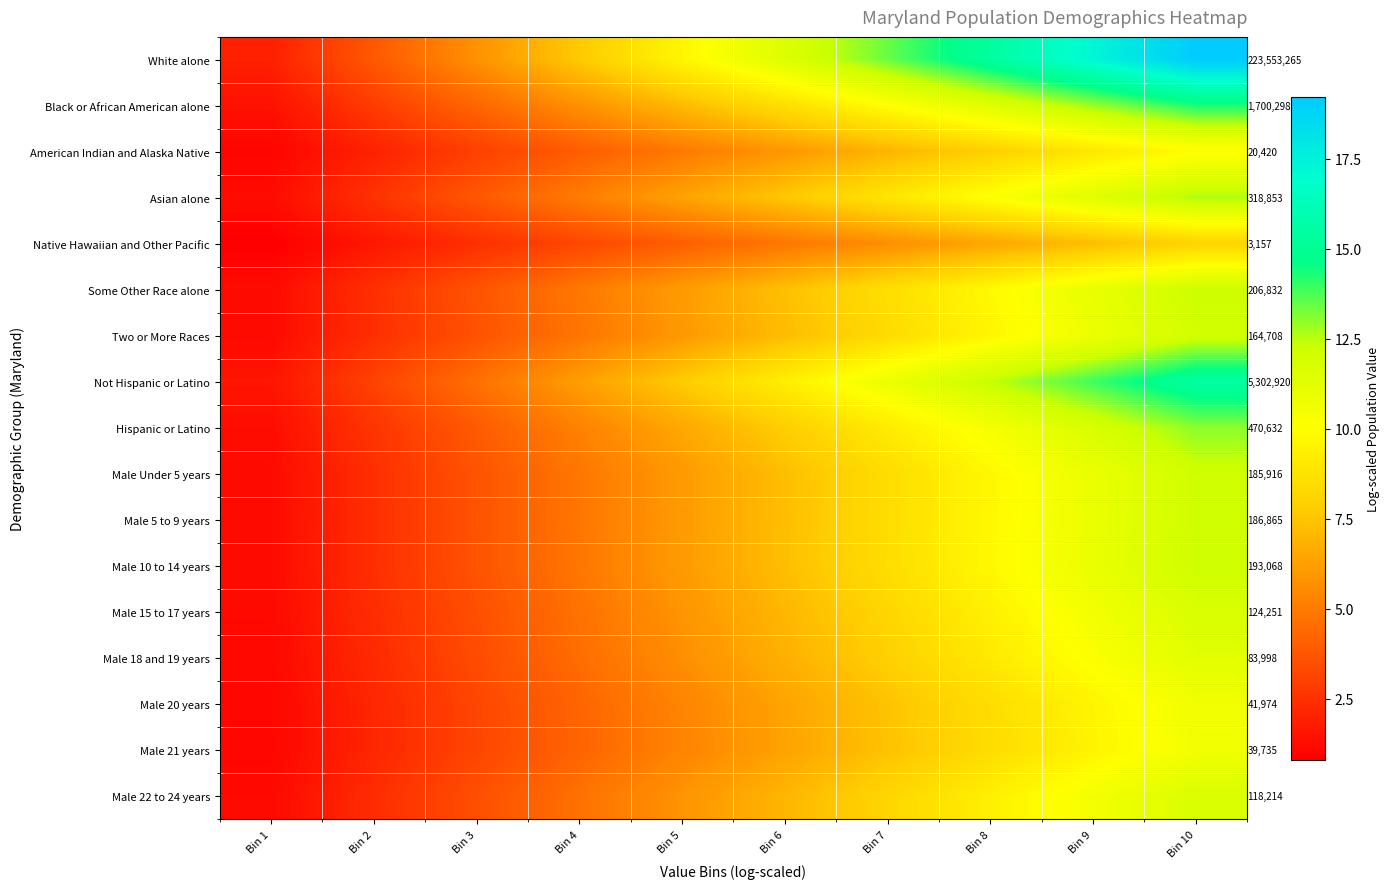

What is the difference between the maximum and minimum values in the Male 10 to 14 years series?

11.0